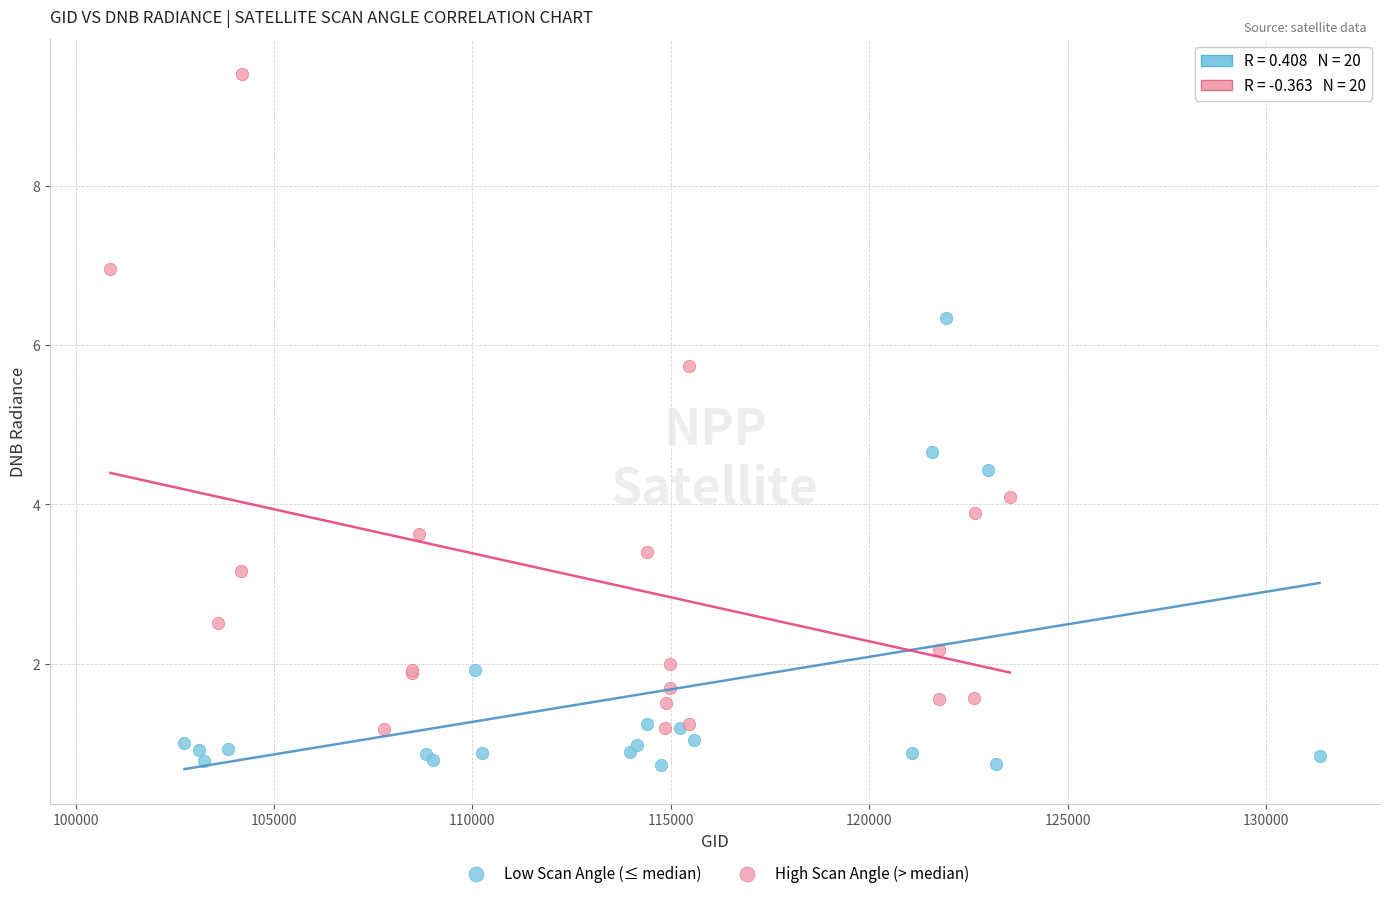

Which series has the largest Y range (max minus min)?

High Scan Angle (> median)